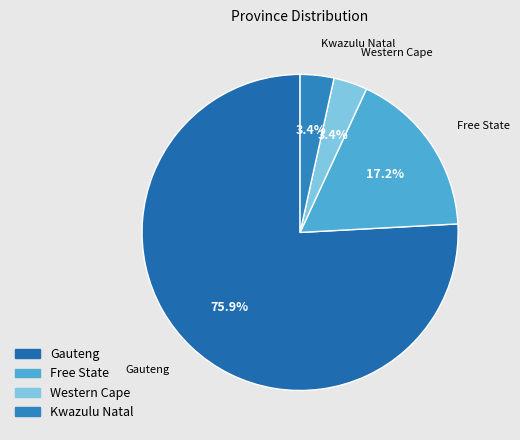

The Western Cape slice represents 3% of the pie. True or false?

True